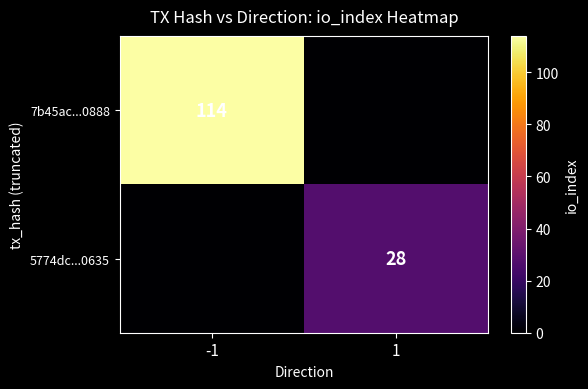

Is the value of 7b45ac...0888 at -1 greater than the value of 5774dc...0635 at 1?

Yes